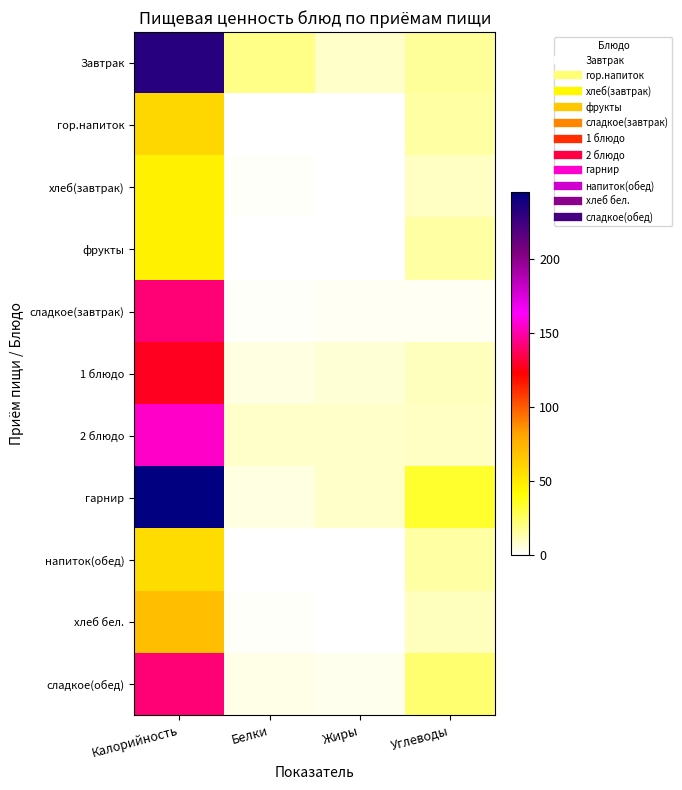

How many series are shown in this chart?

11